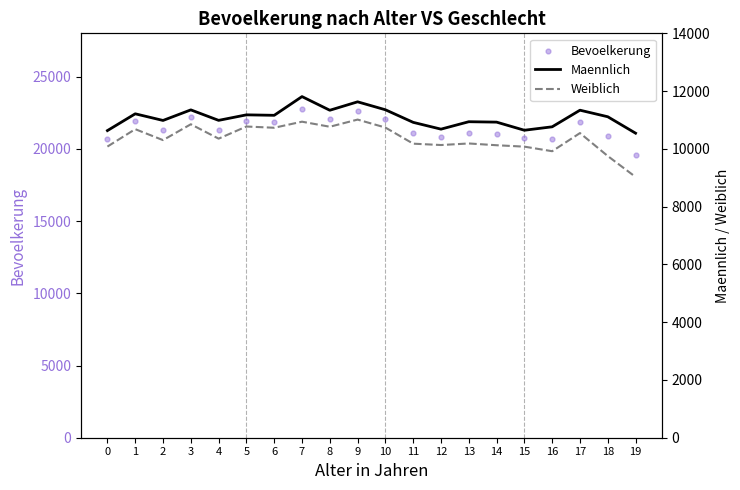

Which series reaches the maximum Y coordinate?

Bevoelkerung